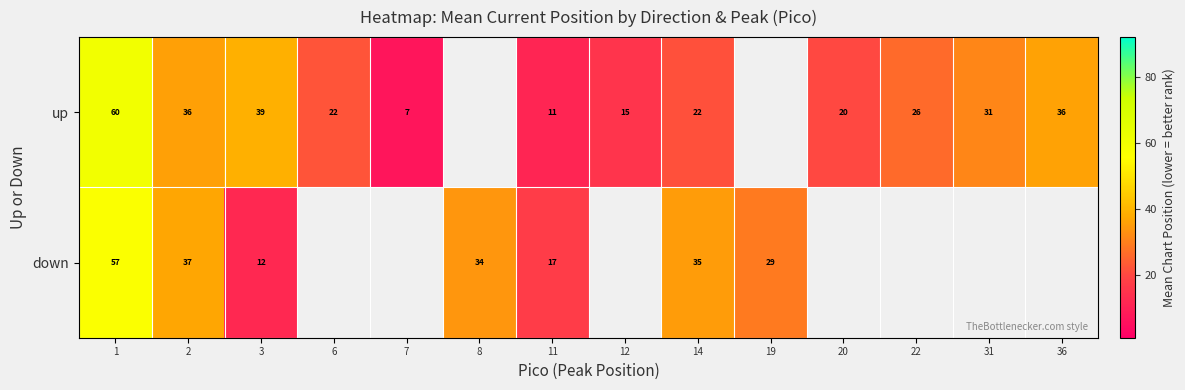

Is the value of down at 8 greater than the value of up at 2?

No